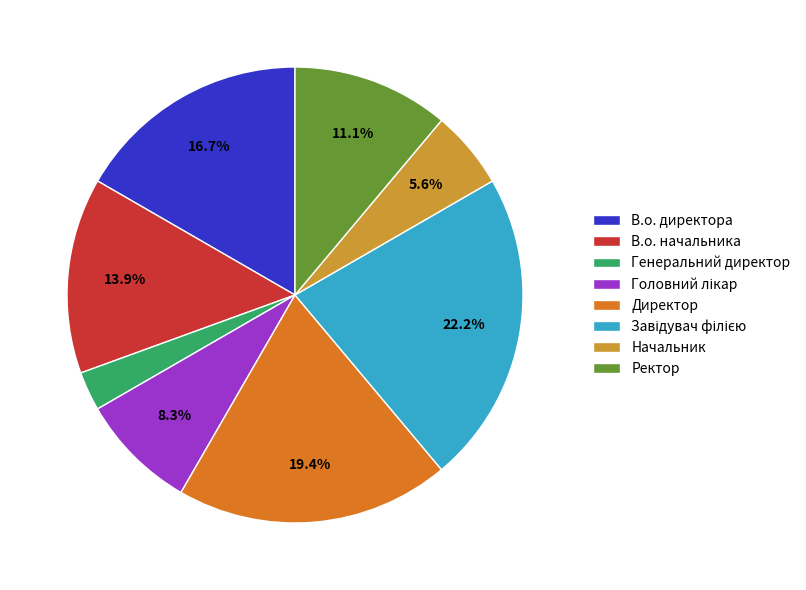

Does В.о. начальника represent more than half of the total?

No